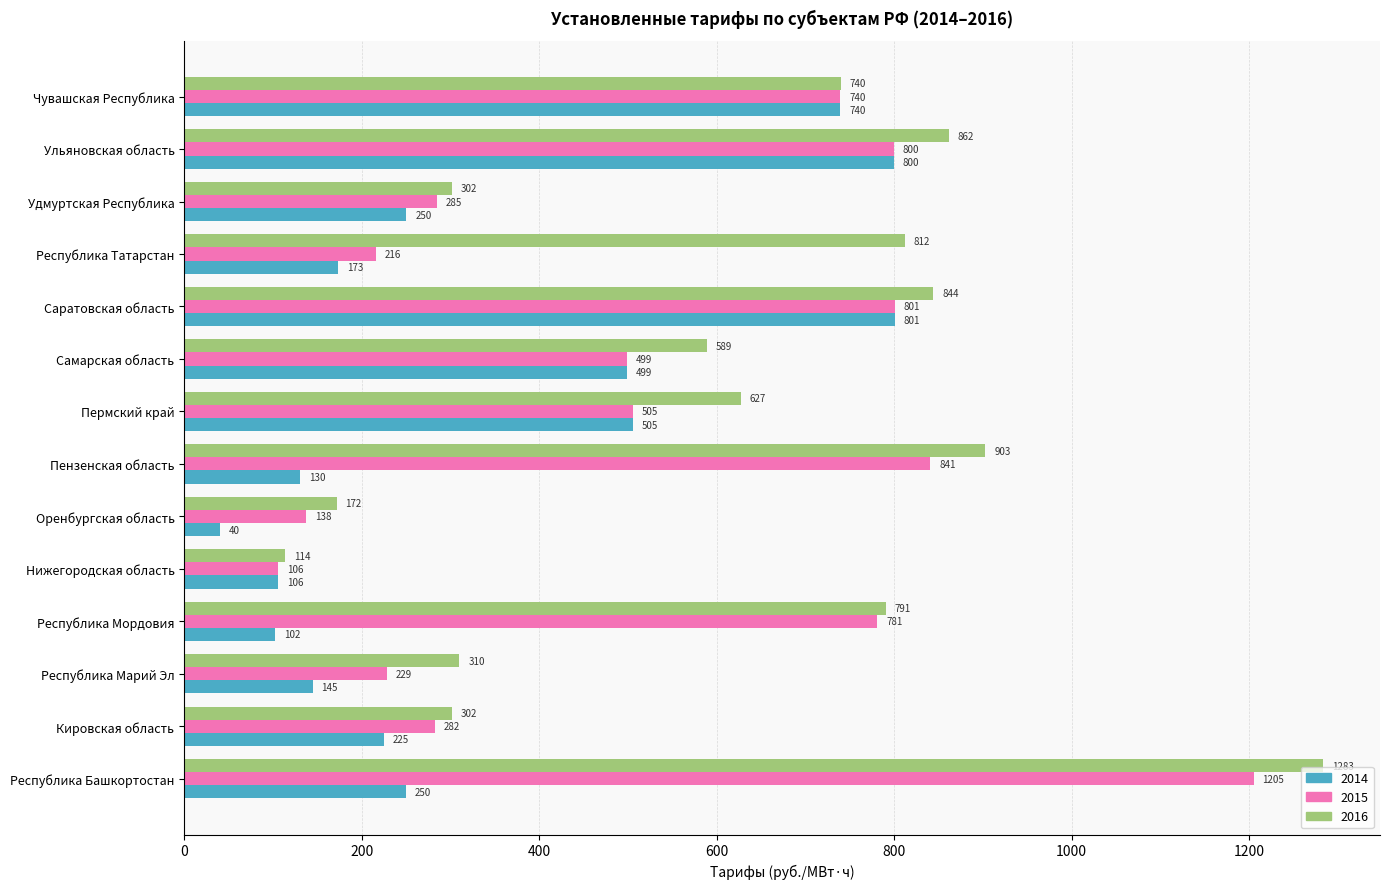

Which series has the widest spread of values?

2016